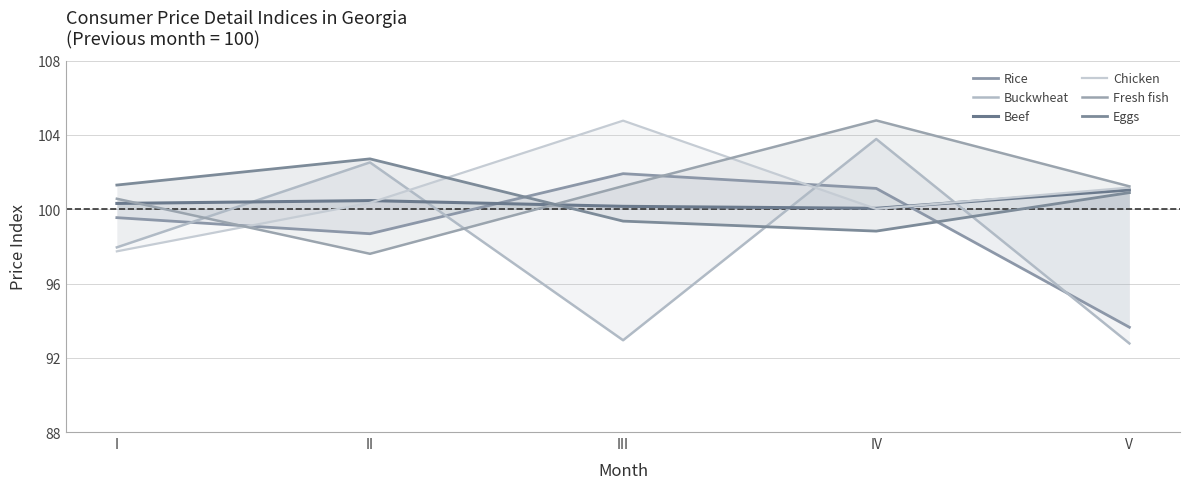

Read the Rice value at V.

93.6